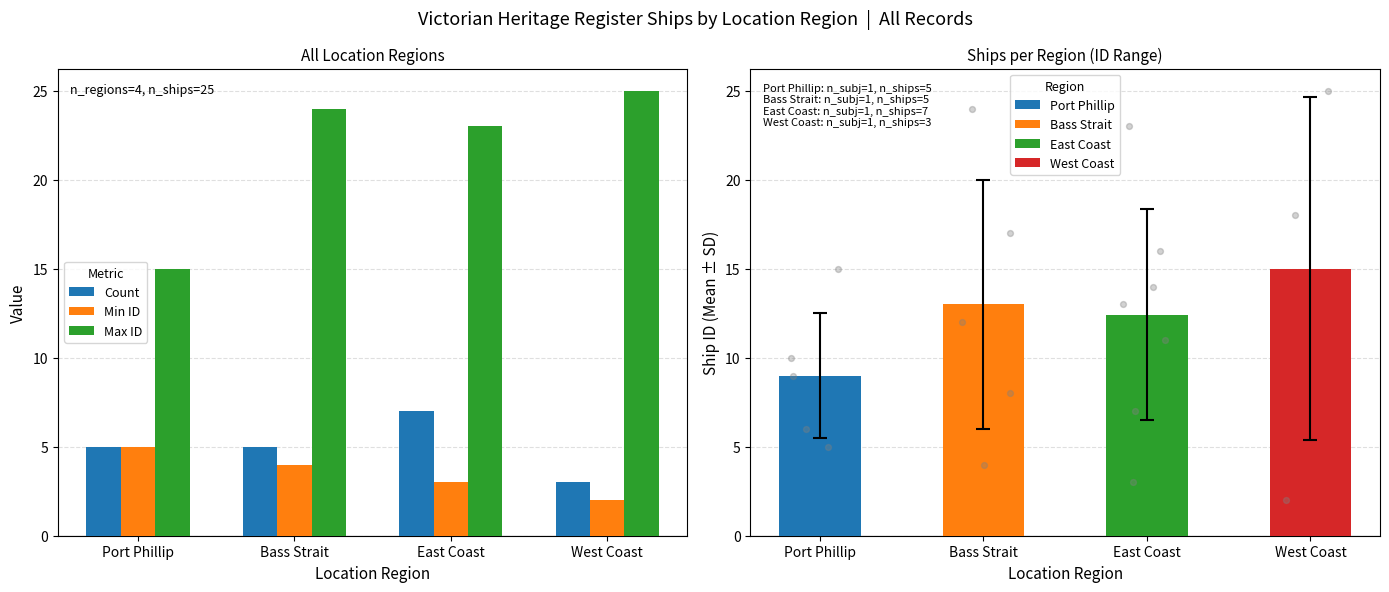

At which category is the sum across all series the highest?

Bass Strait